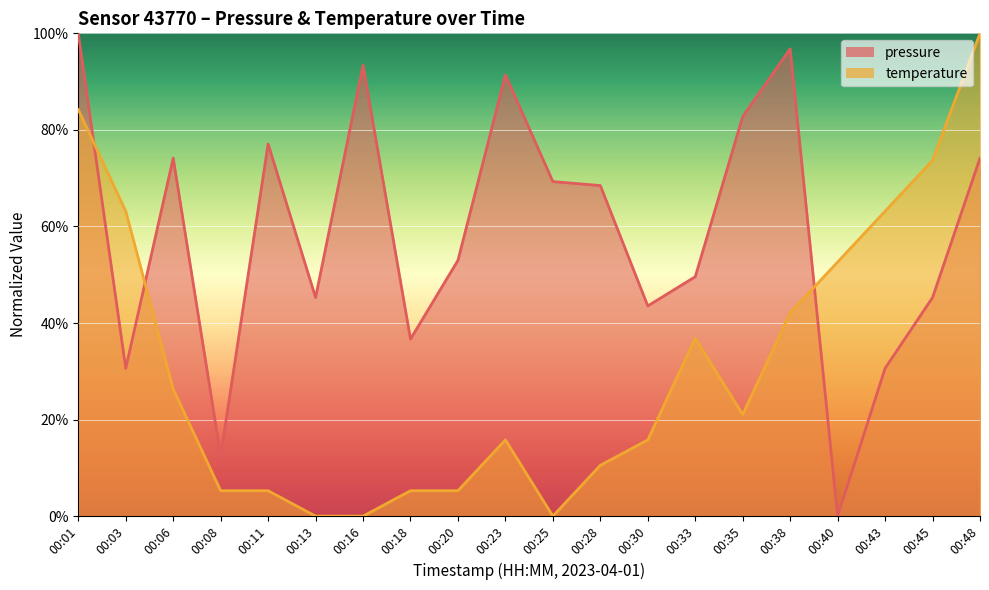

At which label is pressure closest to 50?

00:33